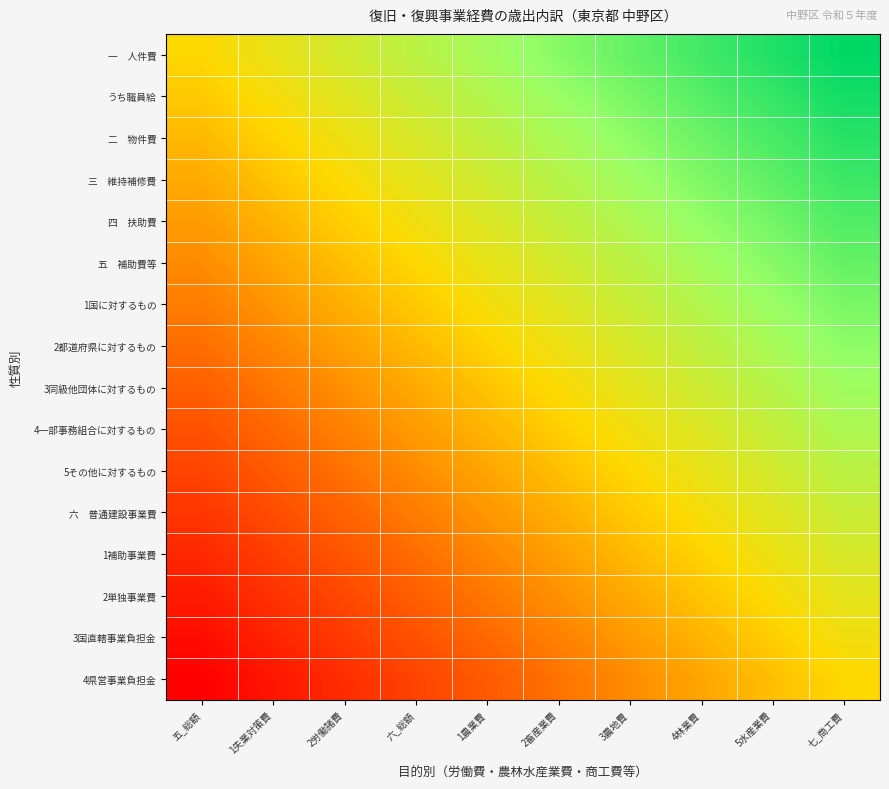

Which has a higher value, 2畜産業費 or 七_商工費?

七_商工費